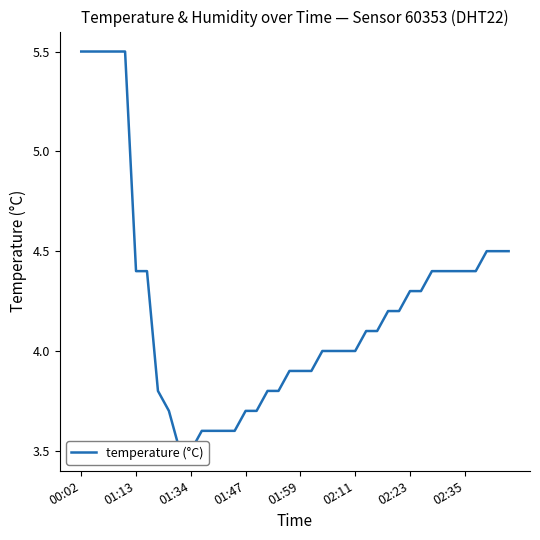

What is the change in value from 25 to 27?

+0.1